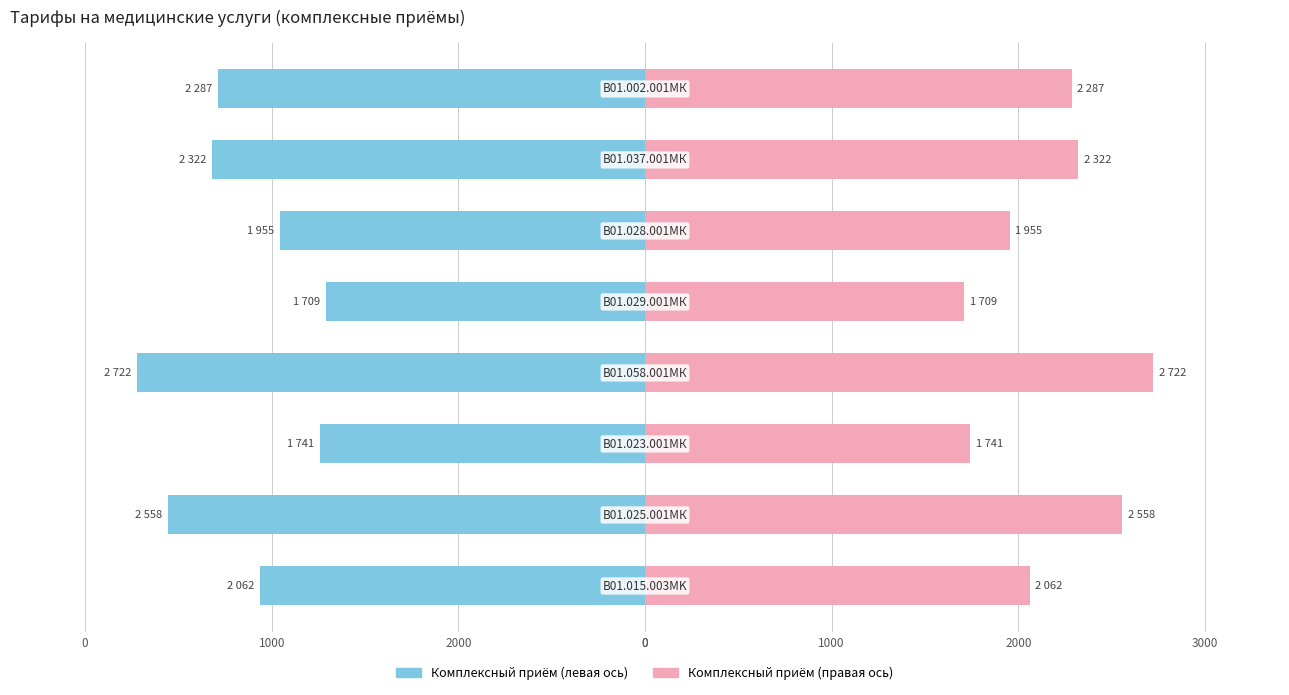

True or false: Тариф (синий) has a value of -2742 at 1000.

False